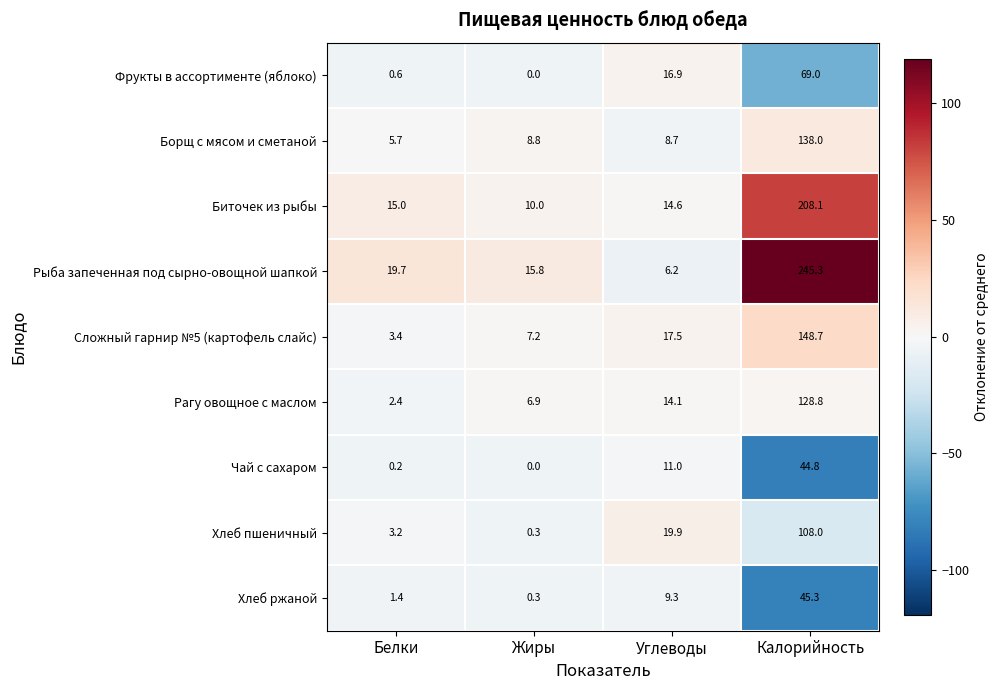

What is the sum of all Рыба запеченная под сырно-овощной шапкой values?

287.0